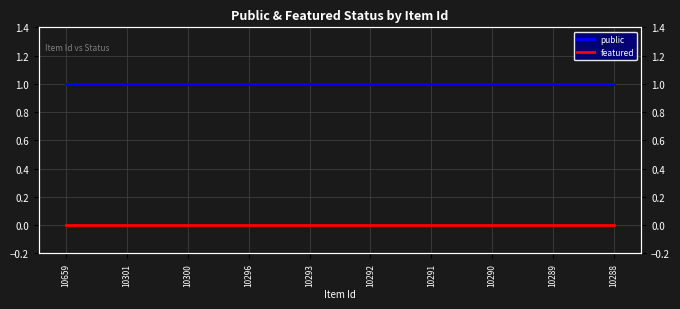

Rank the categories by featured value from highest to lowest.

10659, 10301, 10300, 10296, 10293, 10292, 10291, 10290, 10289, 10288